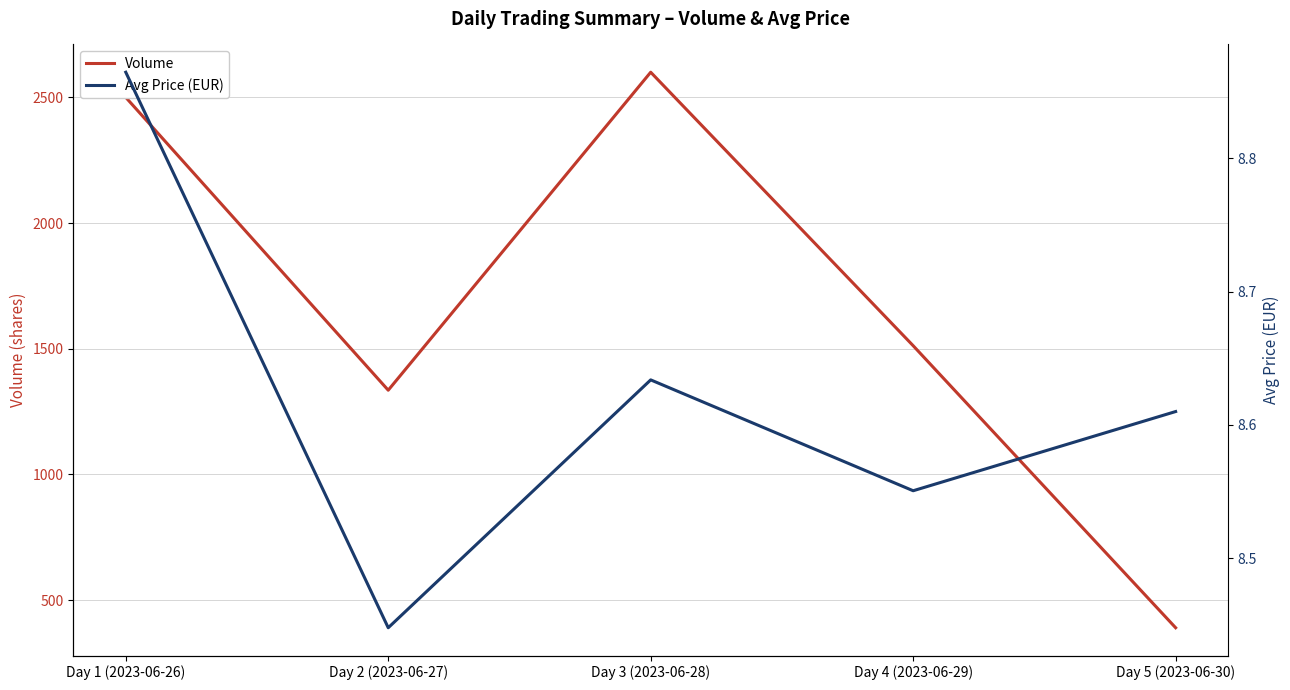

Rank the categories by Volume value from highest to lowest.

Day 3 (2023-06-28), Day 1 (2023-06-26), Day 4 (2023-06-29), Day 2 (2023-06-27), Day 5 (2023-06-30)